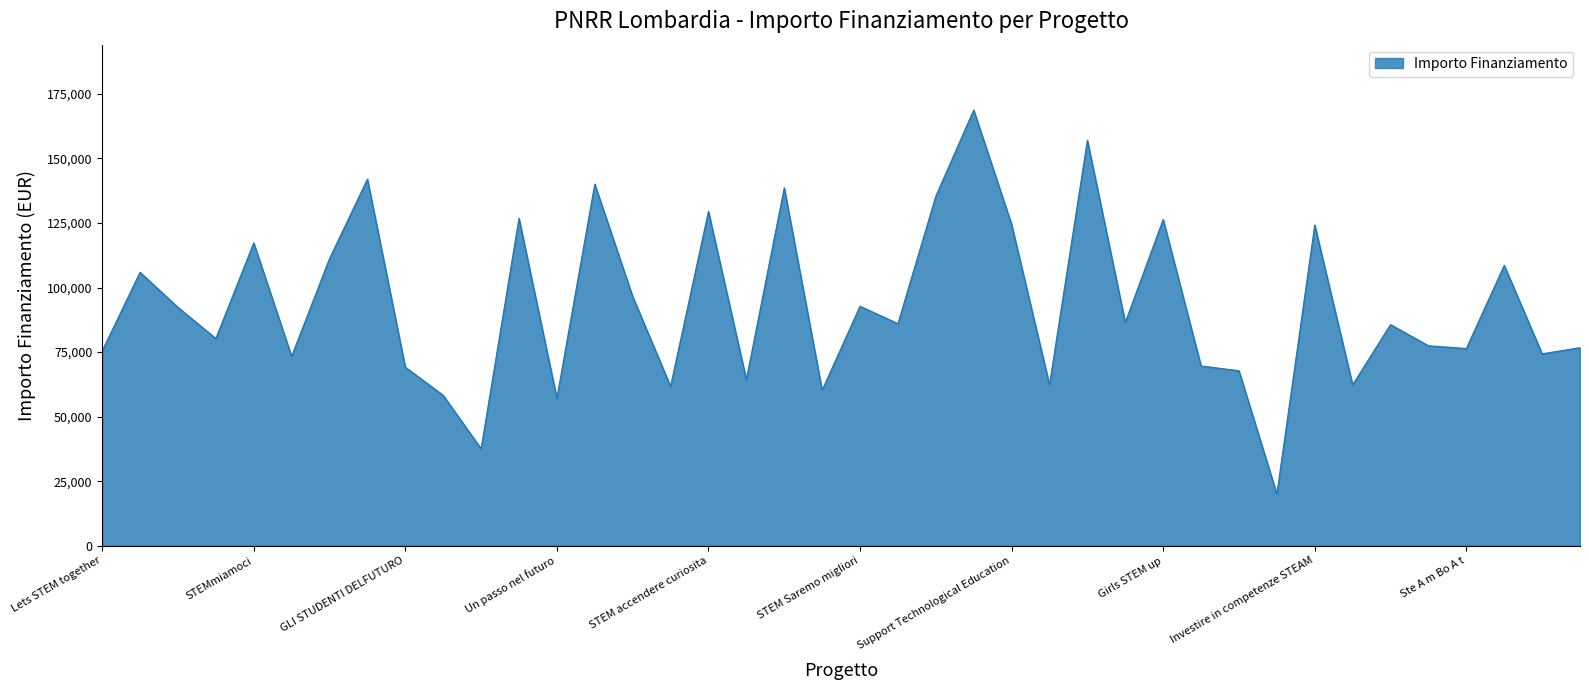

What is the smallest value displayed?

20035.6